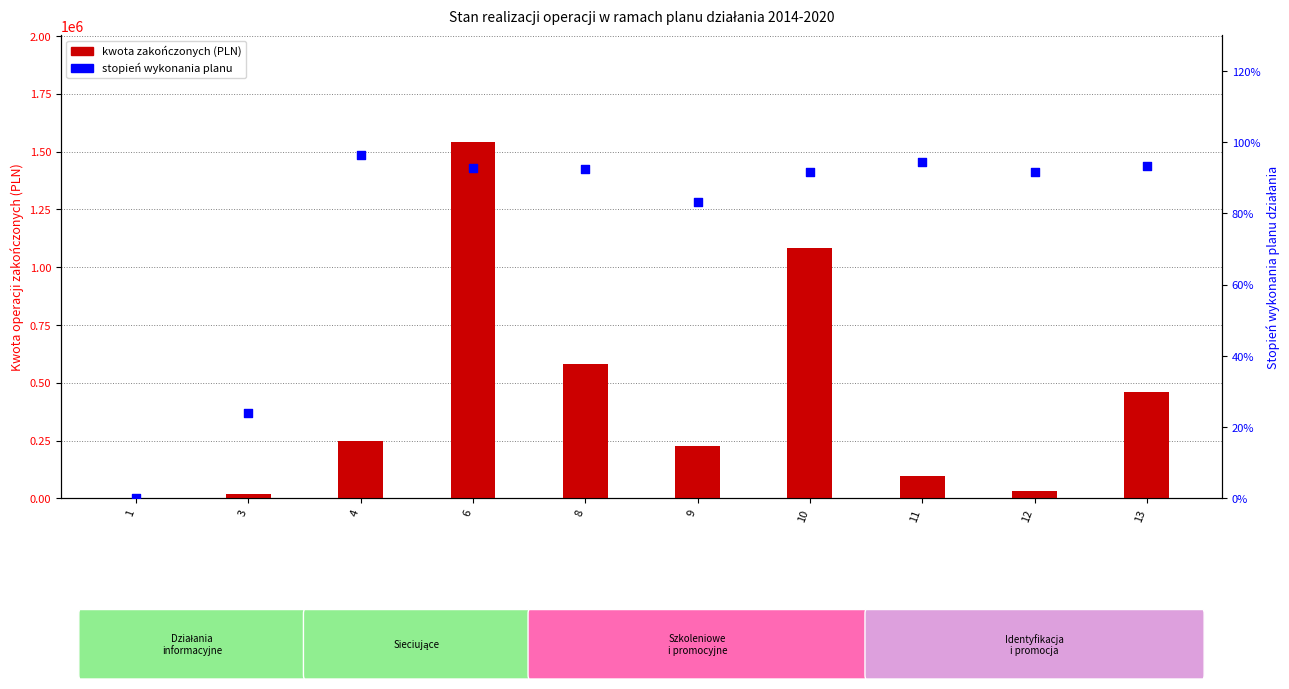

At which category is the sum across all series the highest?

6